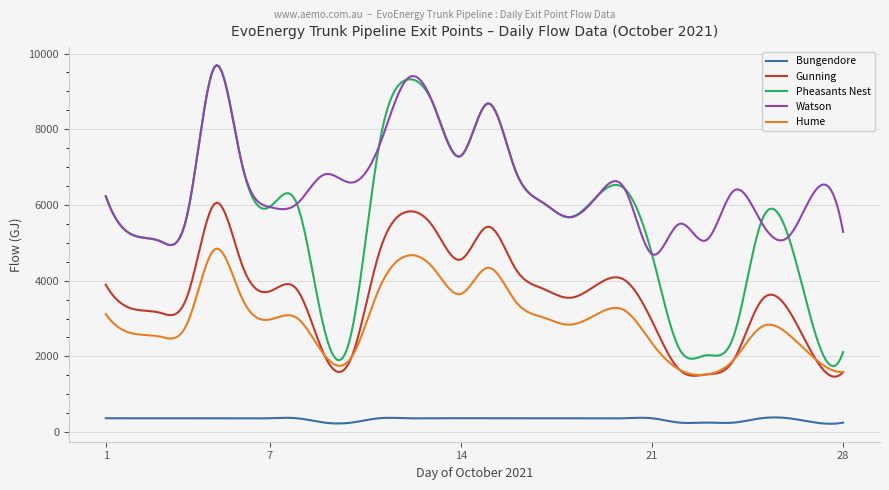

True or false: Gunning and Bungendore intersect in this chart.

False